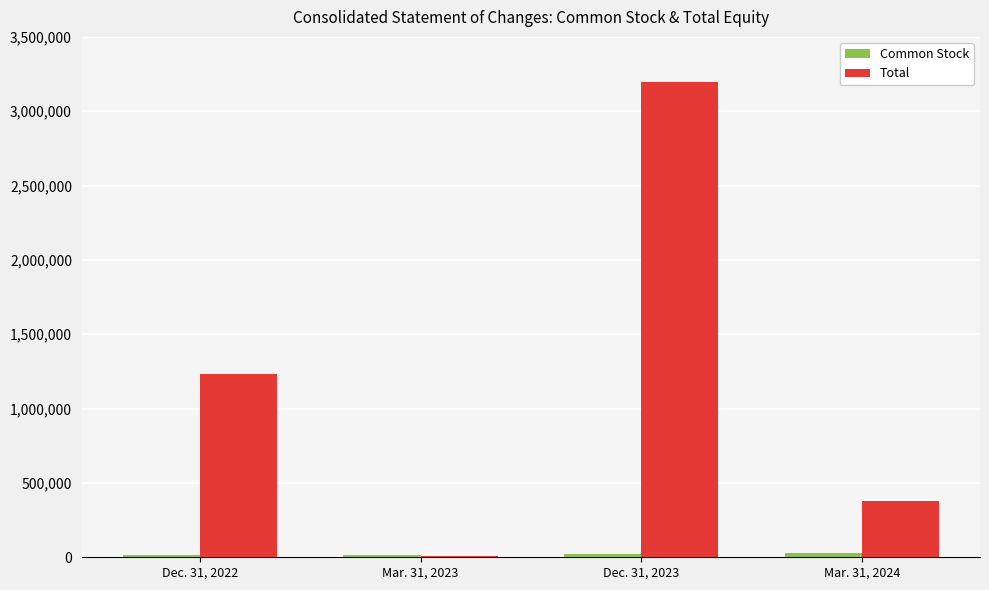

Where is Total nearest to the value 1604000?

Dec. 31, 2022